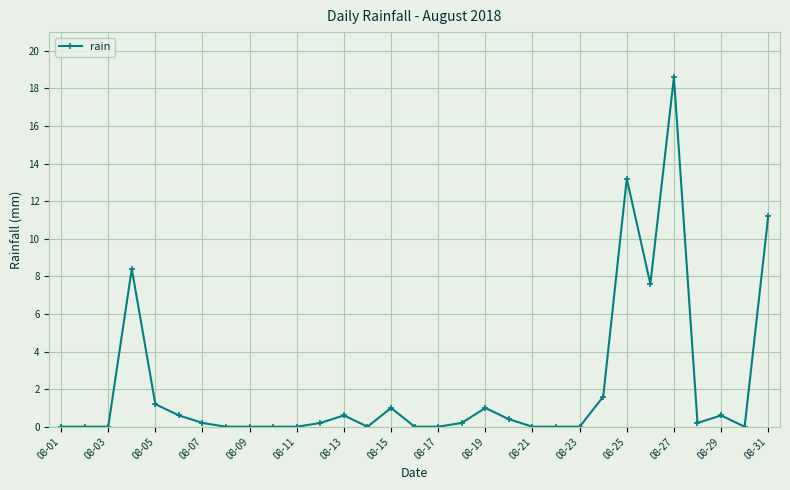

How many series are shown in this chart?

1